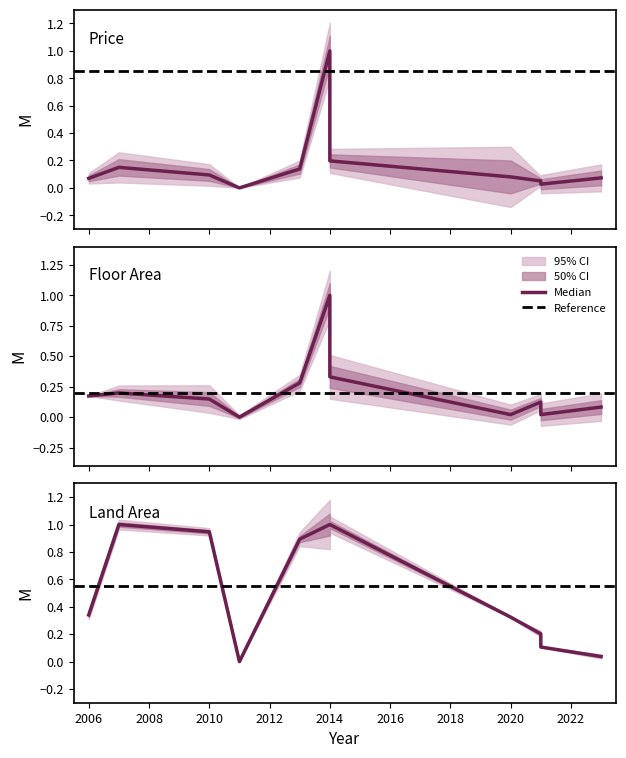

In floor_area, how many points are lower than both neighbors (excluding endpoints)?

3